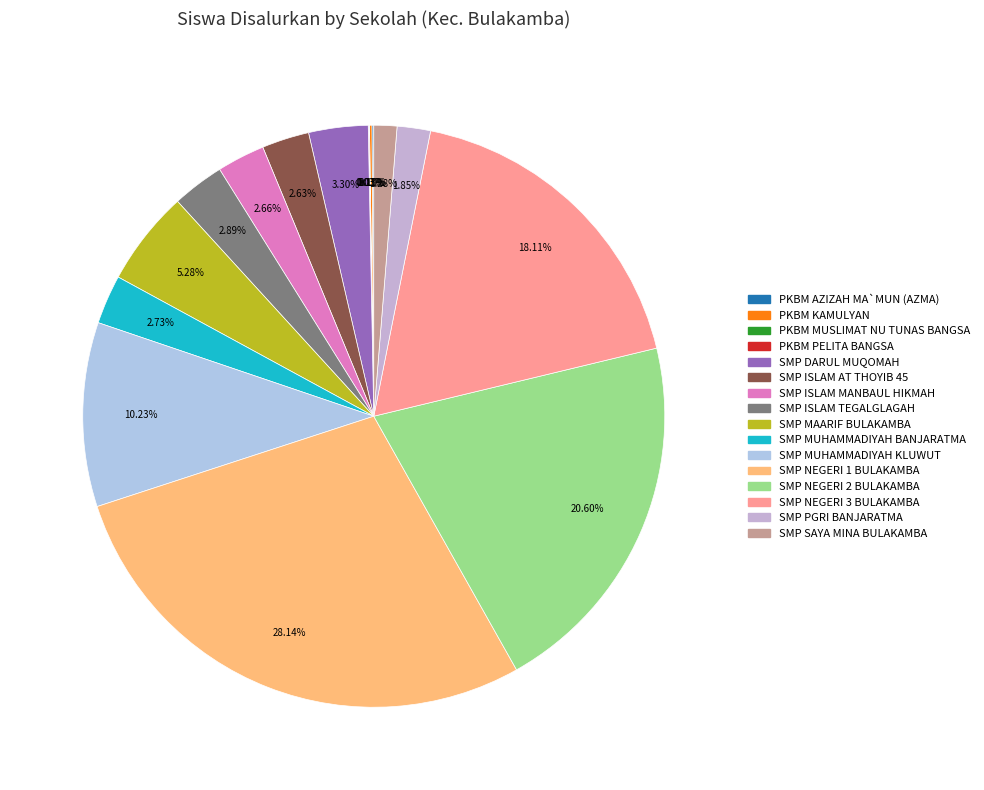

What is the ratio of the value at SMP NEGERI 1 BULAKAMBA to the value at SMP MUHAMMADIYAH BANJARATMA?

10.3